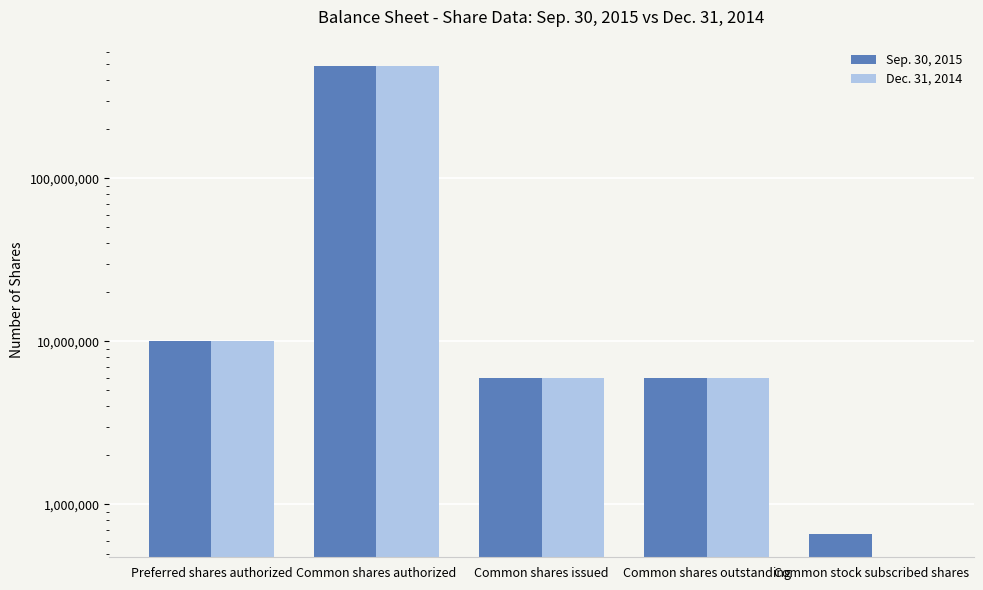

What is the sum of all Dec. 31, 2014 values?

512000000